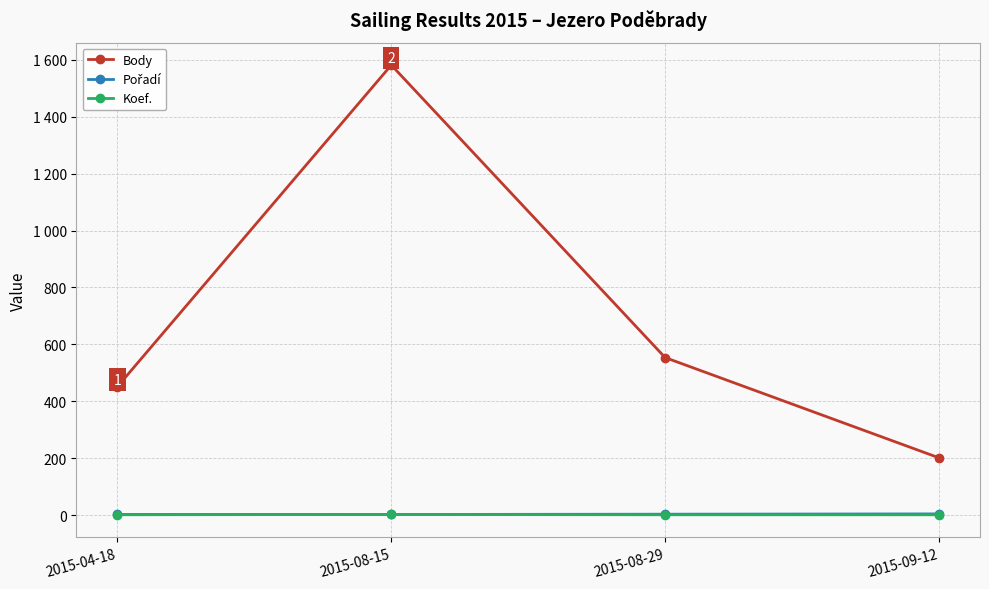

What is the minimum value shown in the chart?

2